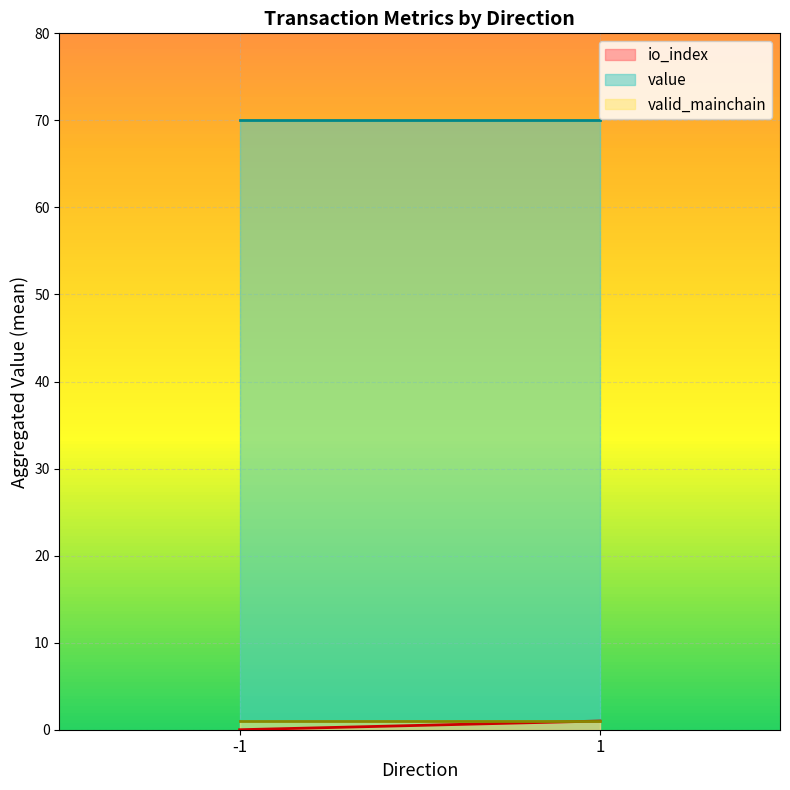

What is the maximum value for value?

70.1